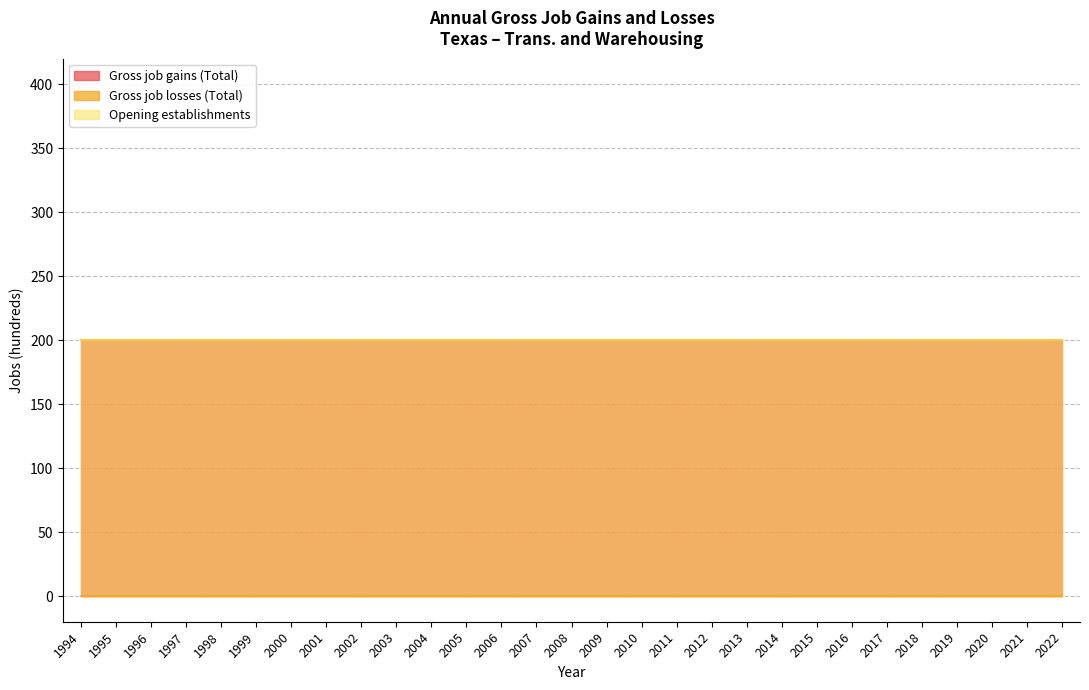

Which has a higher value, 2000 or 2017?

2000